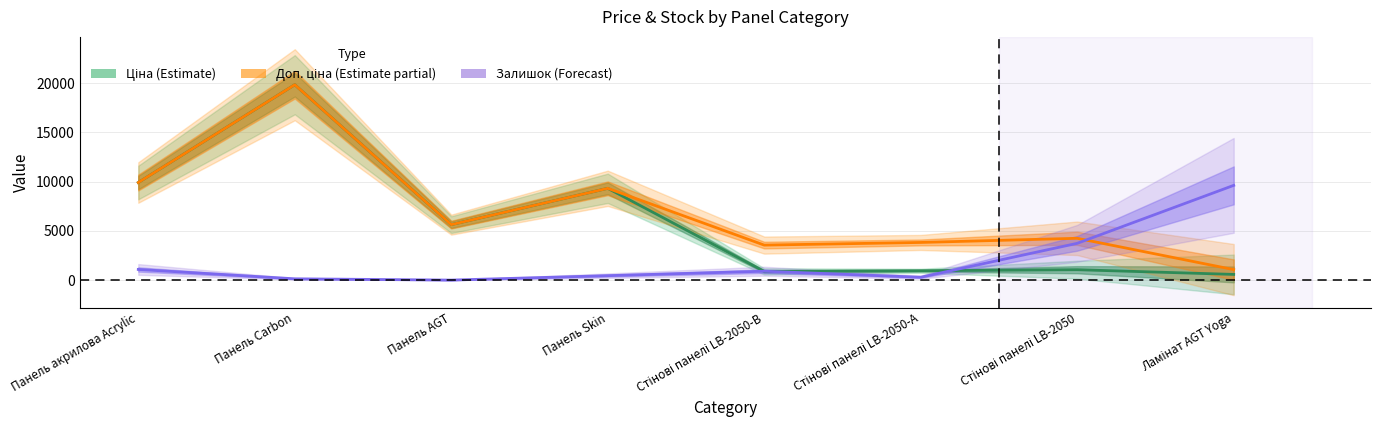

True or false: Доп. ціна (Estimate partial) has a value of 3559.7 at Стінові панелі LB-2050-В.

True